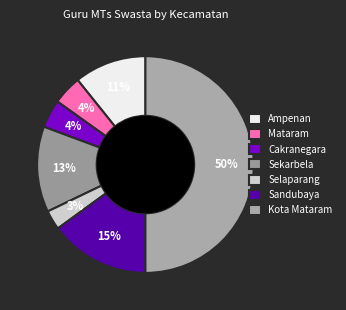

To the nearest percent, what percentage of the pie is Cakranegara?

4%